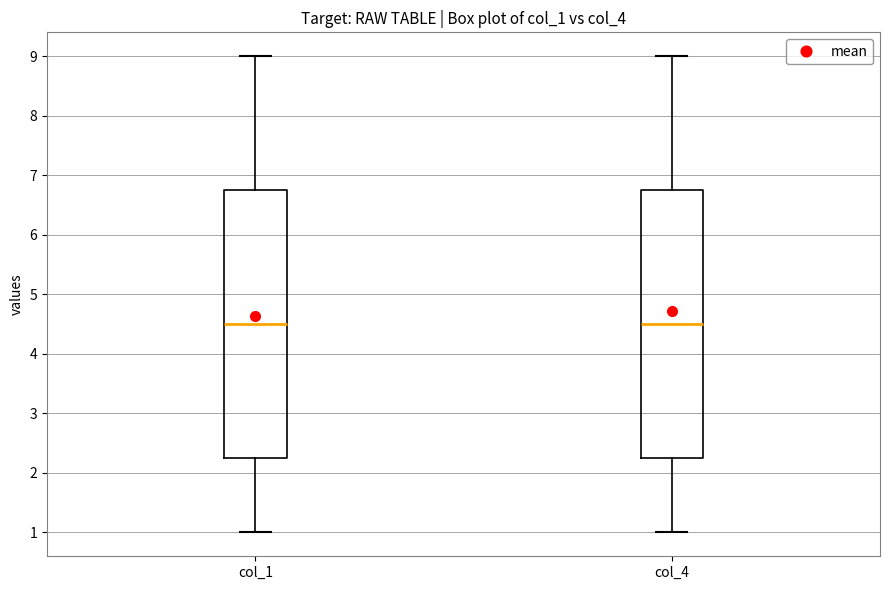

Reading left to right, transcribe this box plot: for each box, give where its median line is, the range the box spans, and where its two whiskers end, as read against the y-axis. The values are not printed on the chart, so give them approximately, as read against the axis.

col_1: median 4.5, box 2.3 to 6.8, whiskers 1.0 to 9.0
col_4: median 4.5, box 2.3 to 6.8, whiskers 1.0 to 9.0